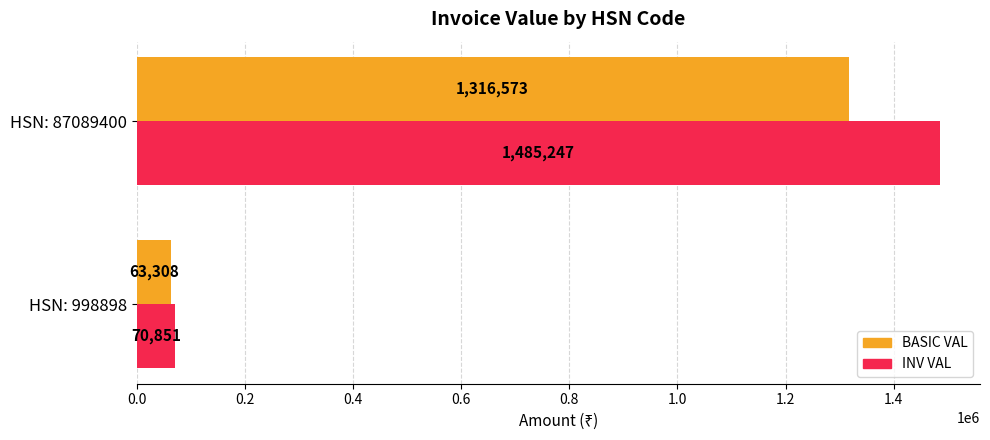

How many values in the INV VAL series exceed 1485247?

1